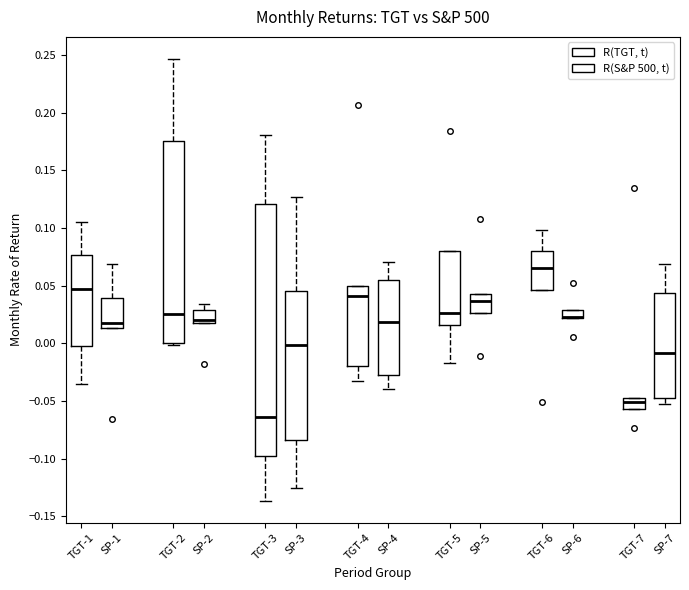

Where does the median line of the box for SP-2 sit on the y-axis? The values are not printed on the chart, so give them approximately, as read against the axis.

0.020